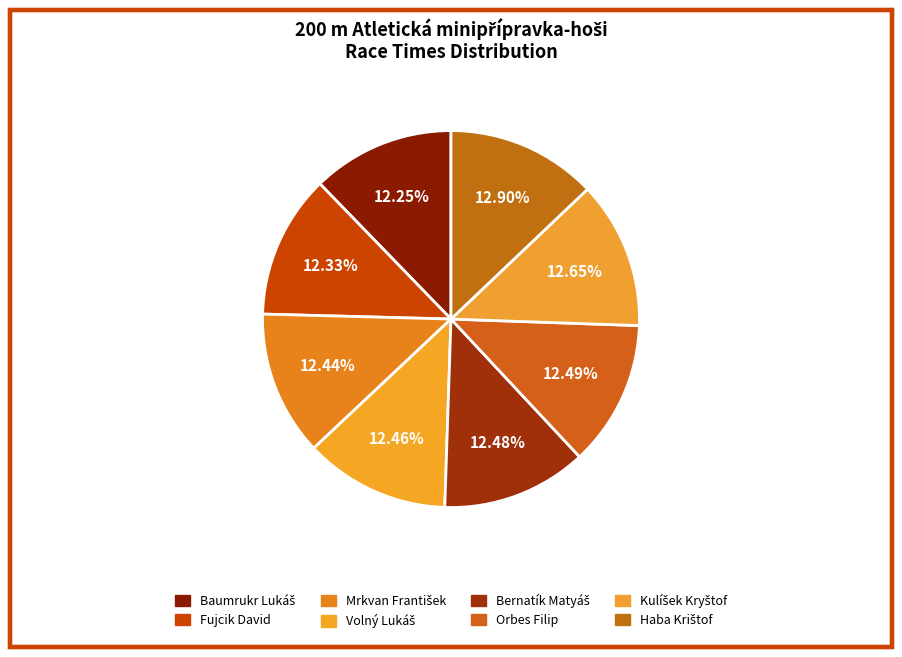

Is it true that Baumrukr Lukáš is 12% of the pie?

True